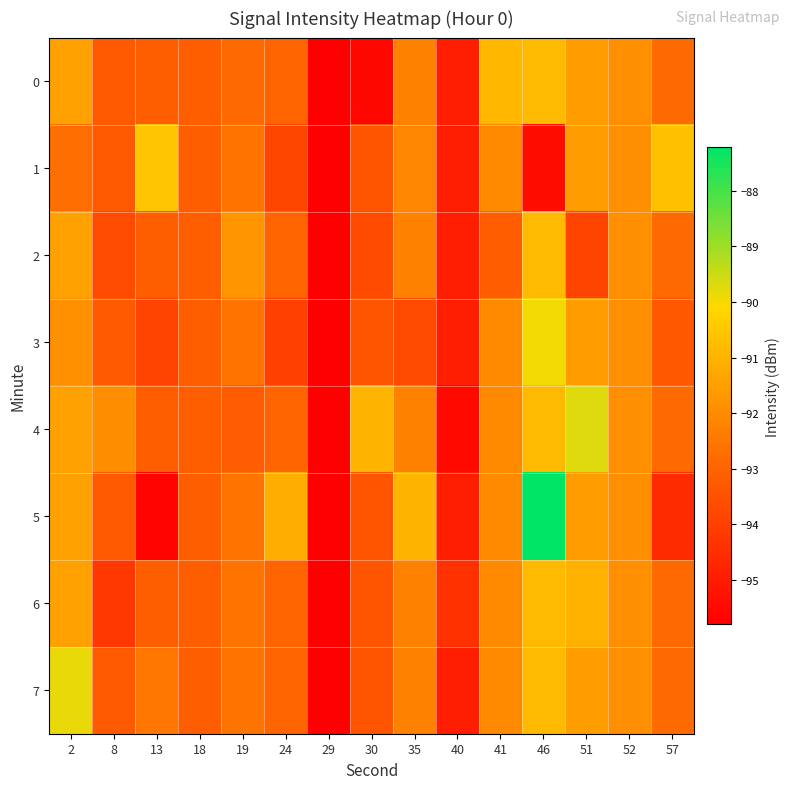

Which series has the largest range (max minus min)?

5